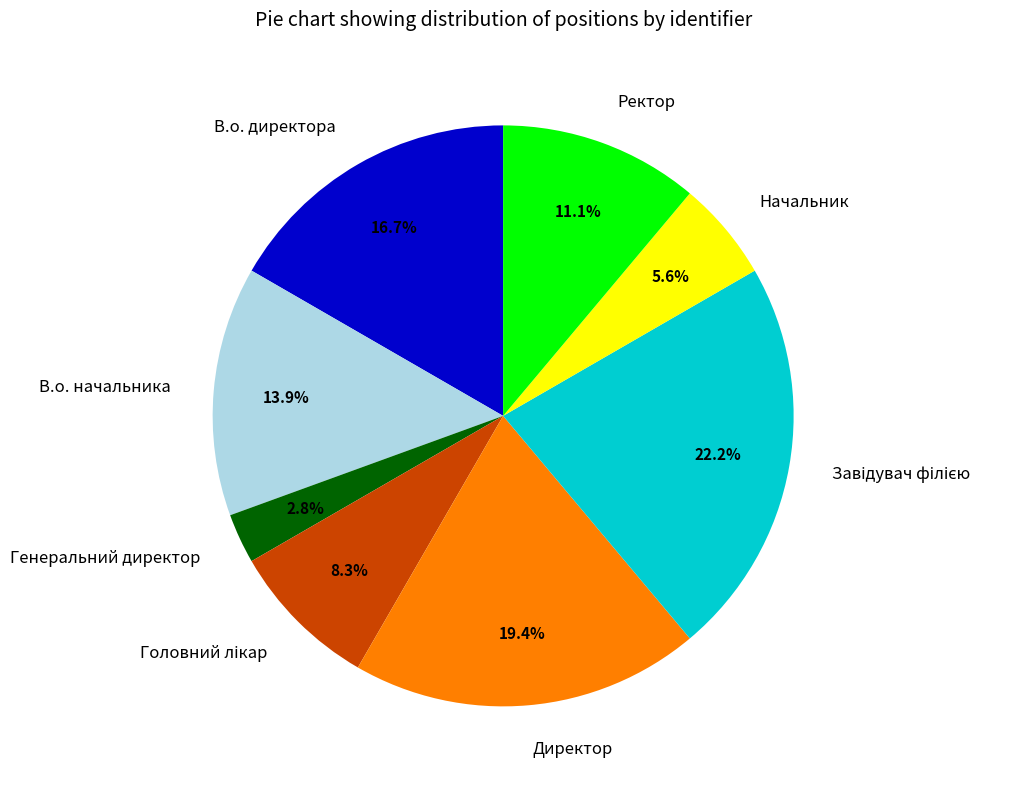

Do В.о. начальника and Ректор together represent more than half of the pie?

No